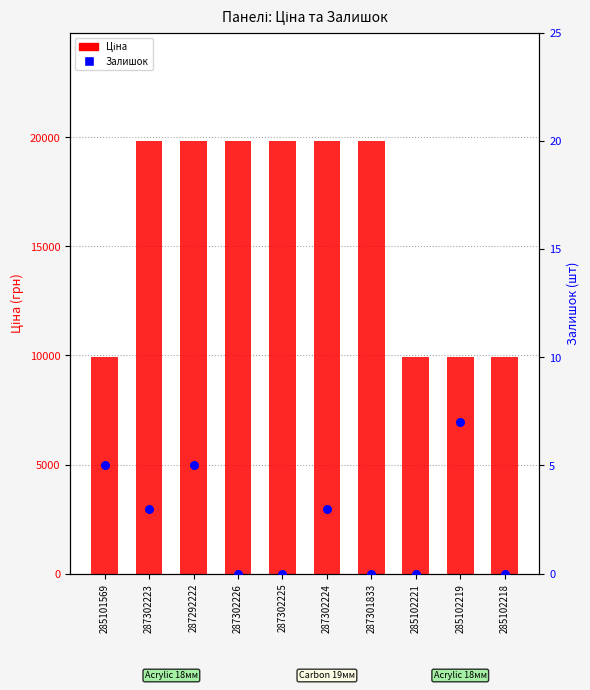

Is the value of Залишок at 287302226 greater than the value of Ціна at 285101569?

No